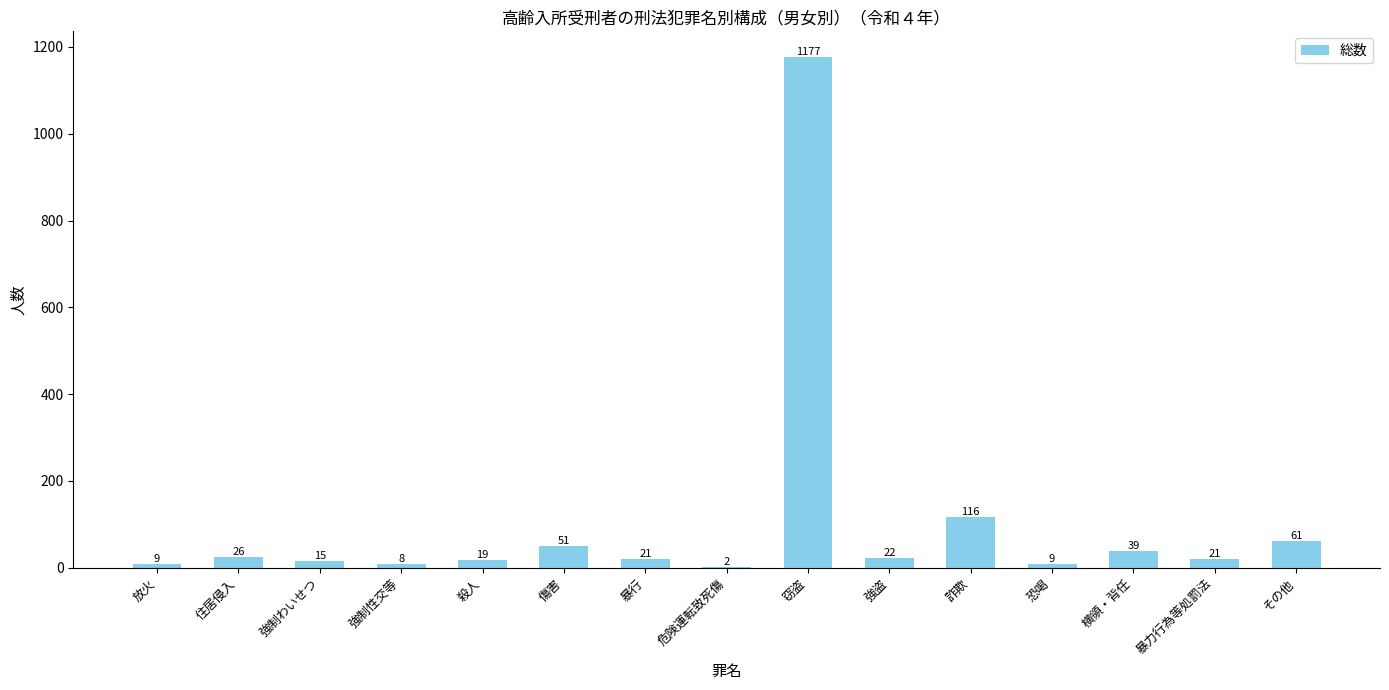

True or false: the data shows 9 at 恐喝.

True